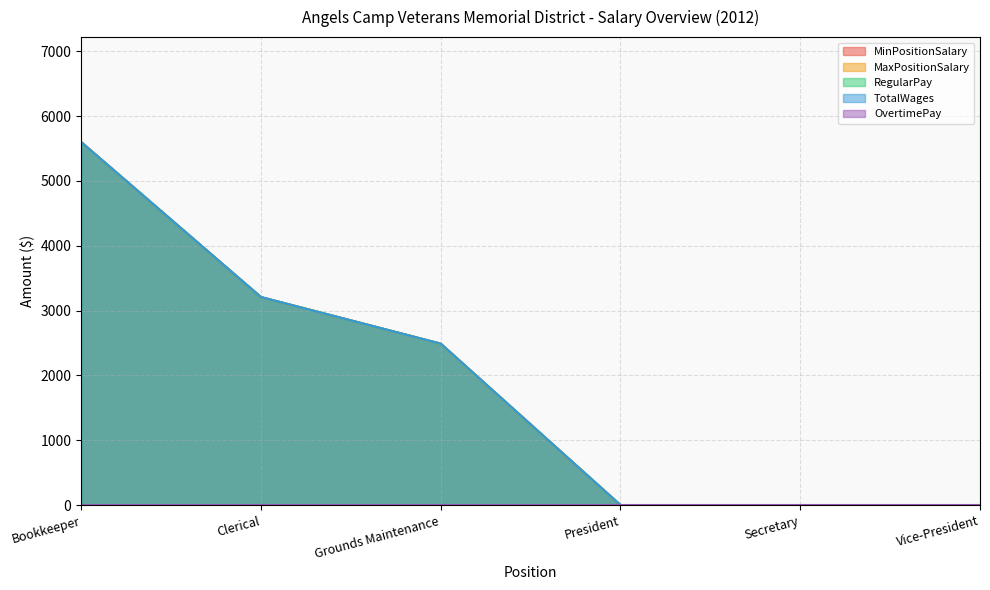

What is the difference between the second highest and second lowest values in the MinPositionSalary series?

3209